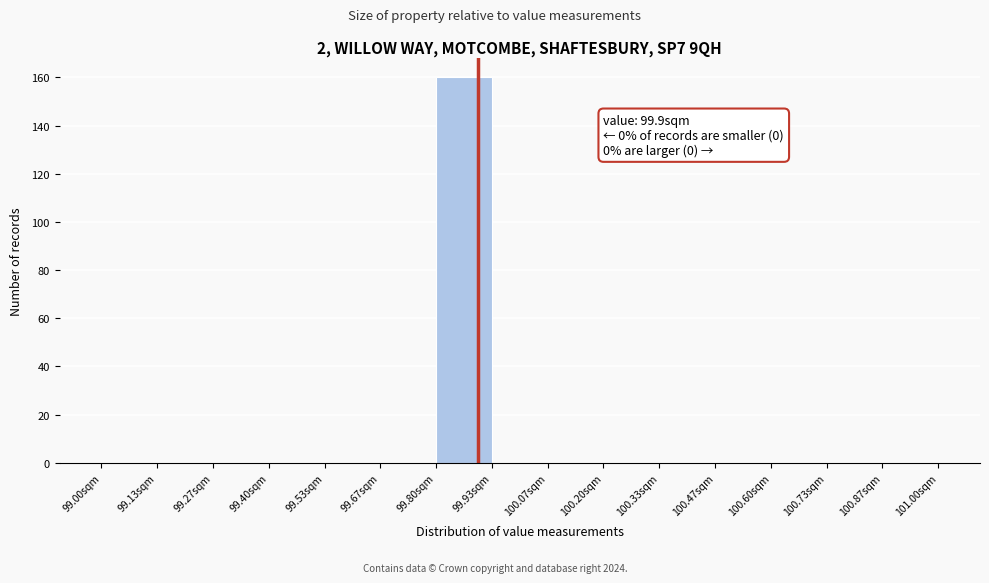

Which range on the x-axis has the tallest bar?

99.80 to 99.94